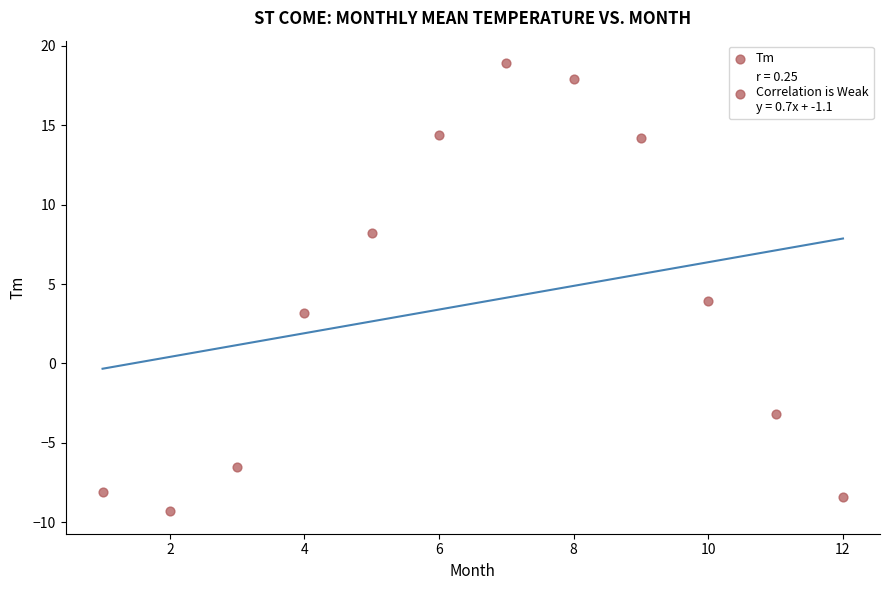

What is the average X value?

6.5